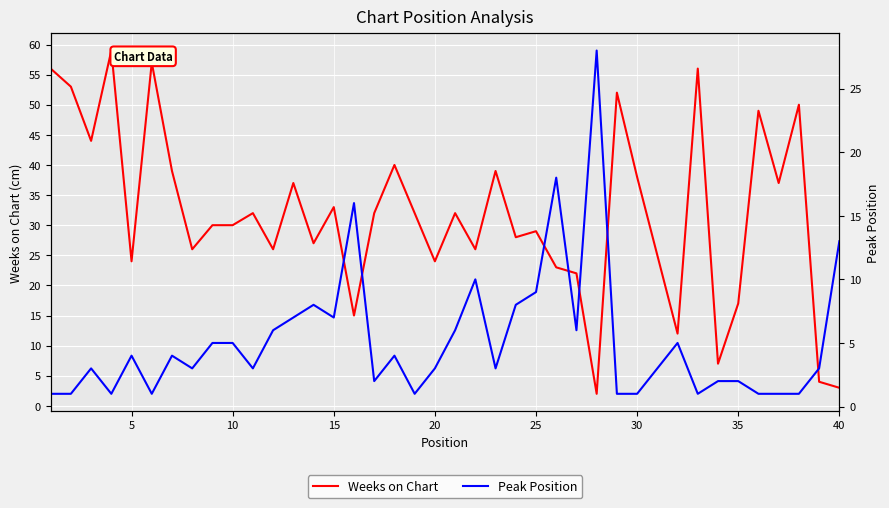

Is the value of Weeks on Chart at 40 greater than the value of Peak Position at 40?

Yes